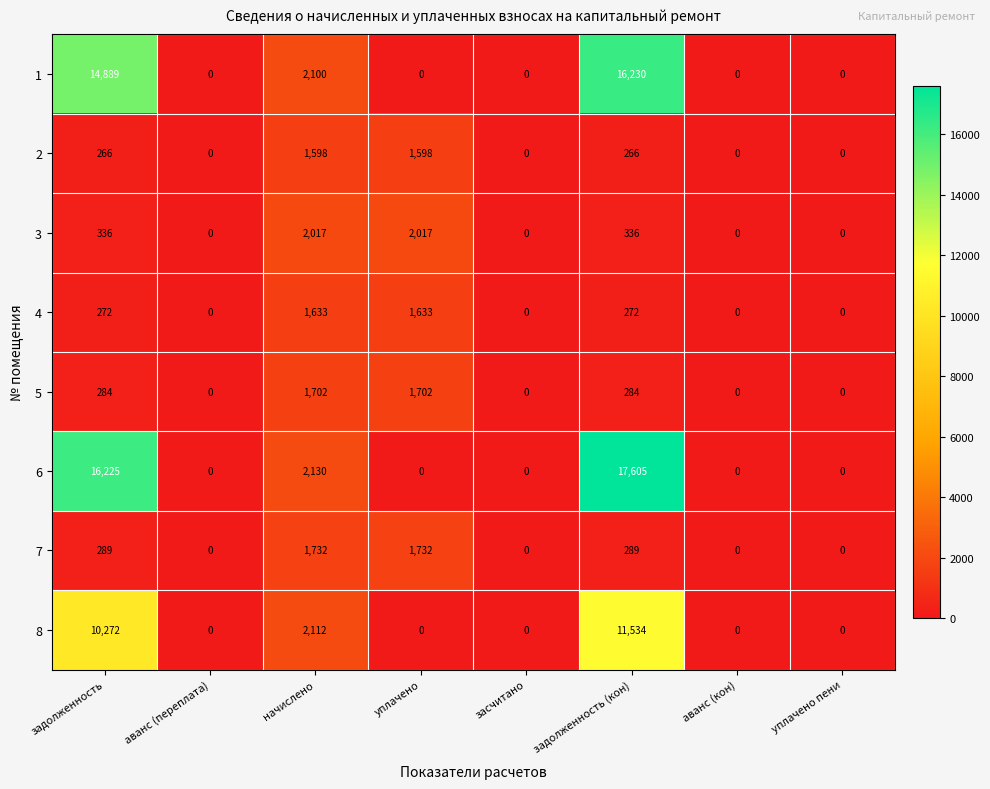

Is it true that 6 equals 0 at аванс (переплата)?

True